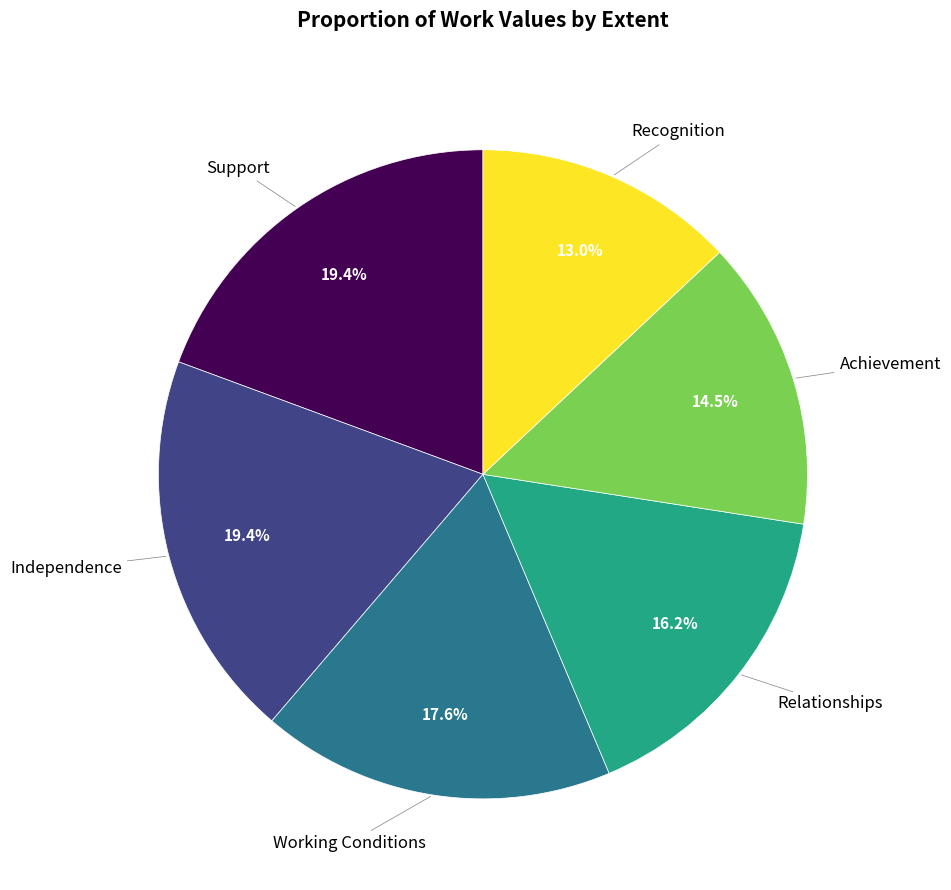

Is there a majority slice in this chart?

No